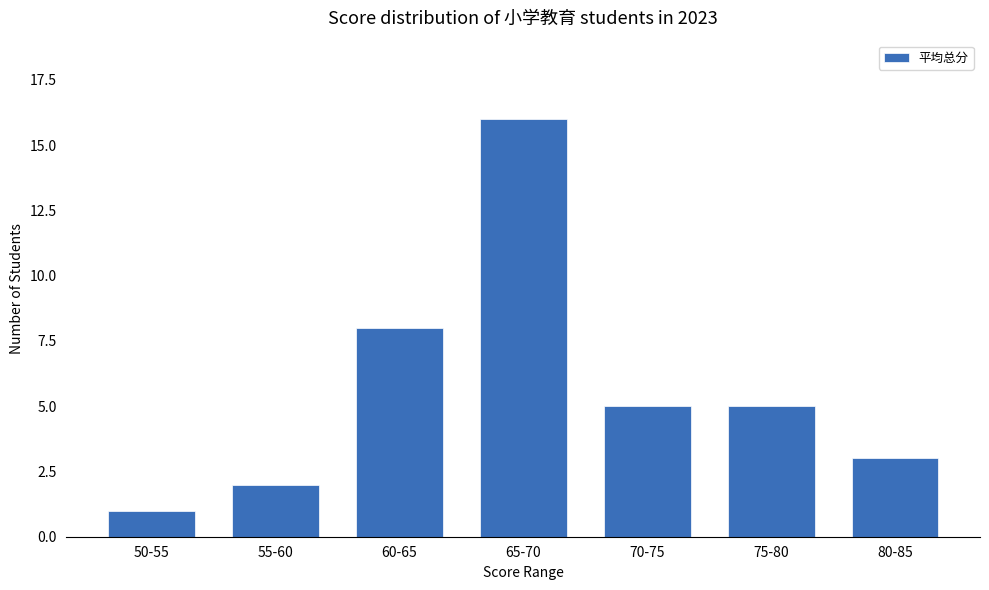

Reading left to right, list all the values displayed in this chart.

1	2	8	16	5	5	3